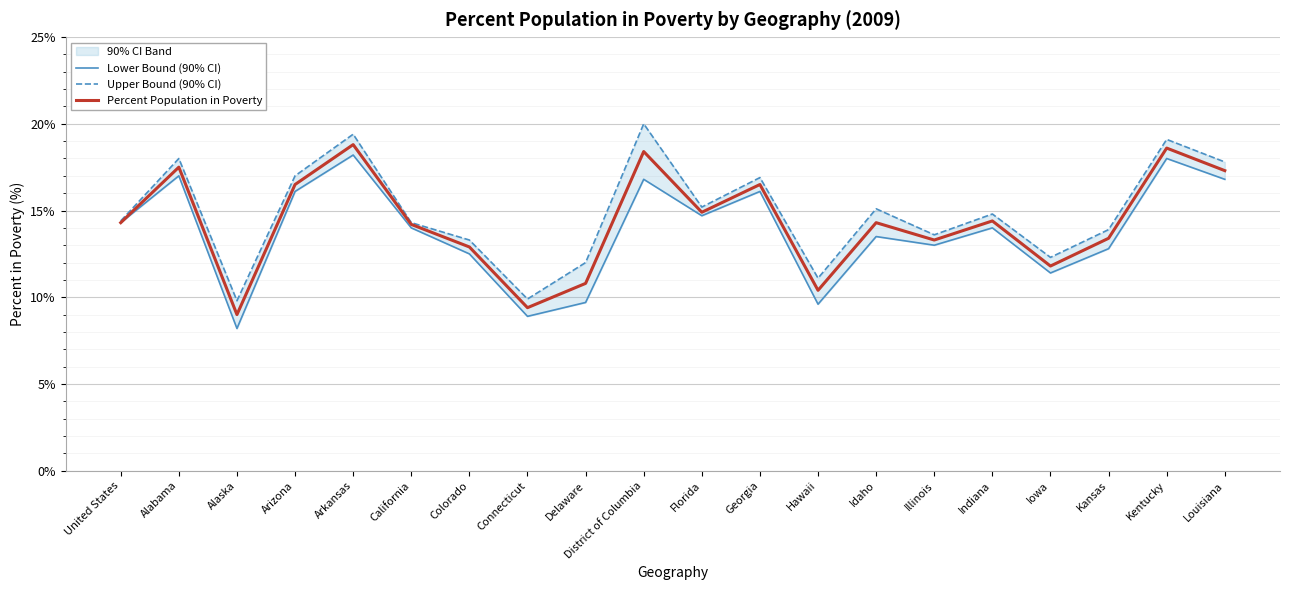

How many lines are shown in the chart?

3